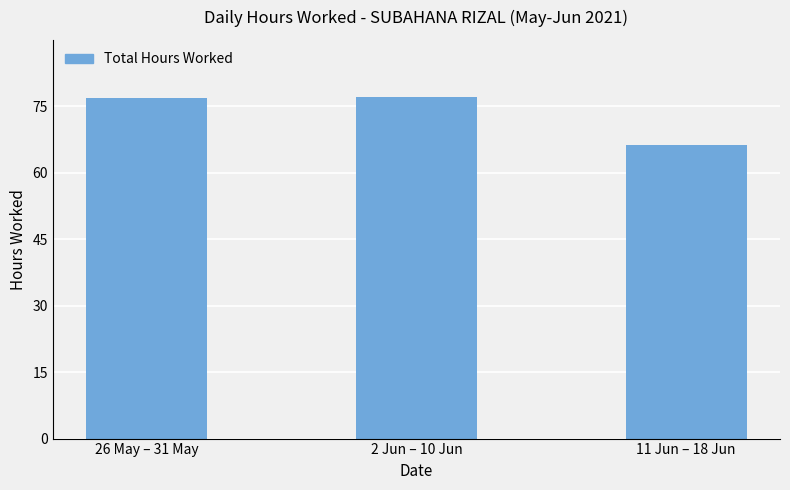

What is the difference between the values at 11 Jun – 18 Jun and 2 Jun – 10 Jun?

10.9